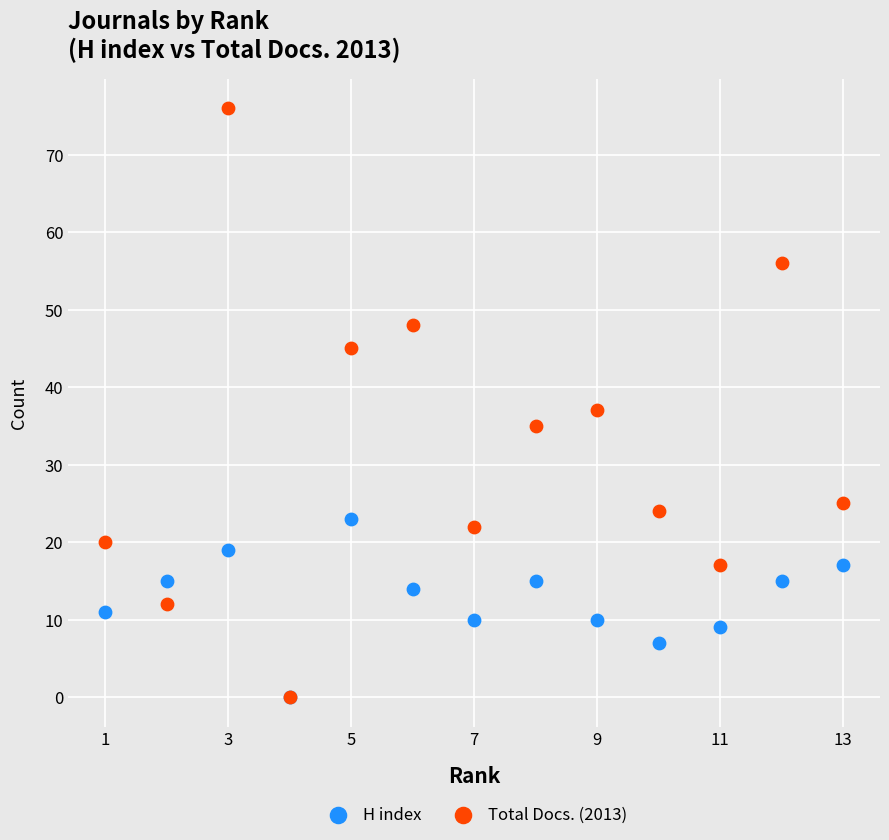

Across all series, what Y value is closest to 38?

37